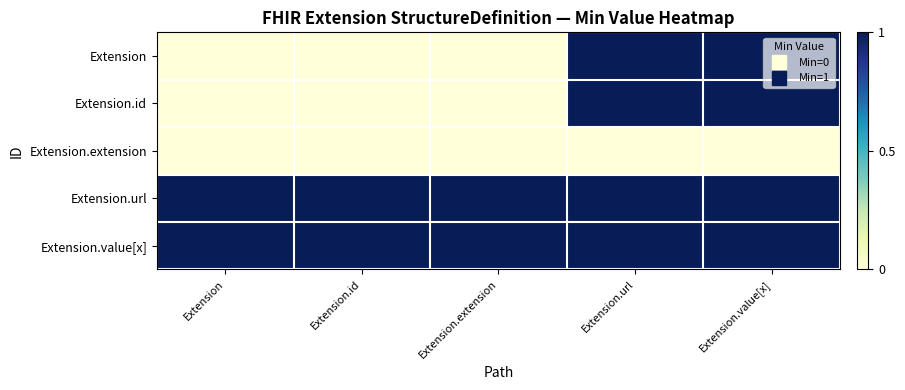

How many data points does each series have?

5